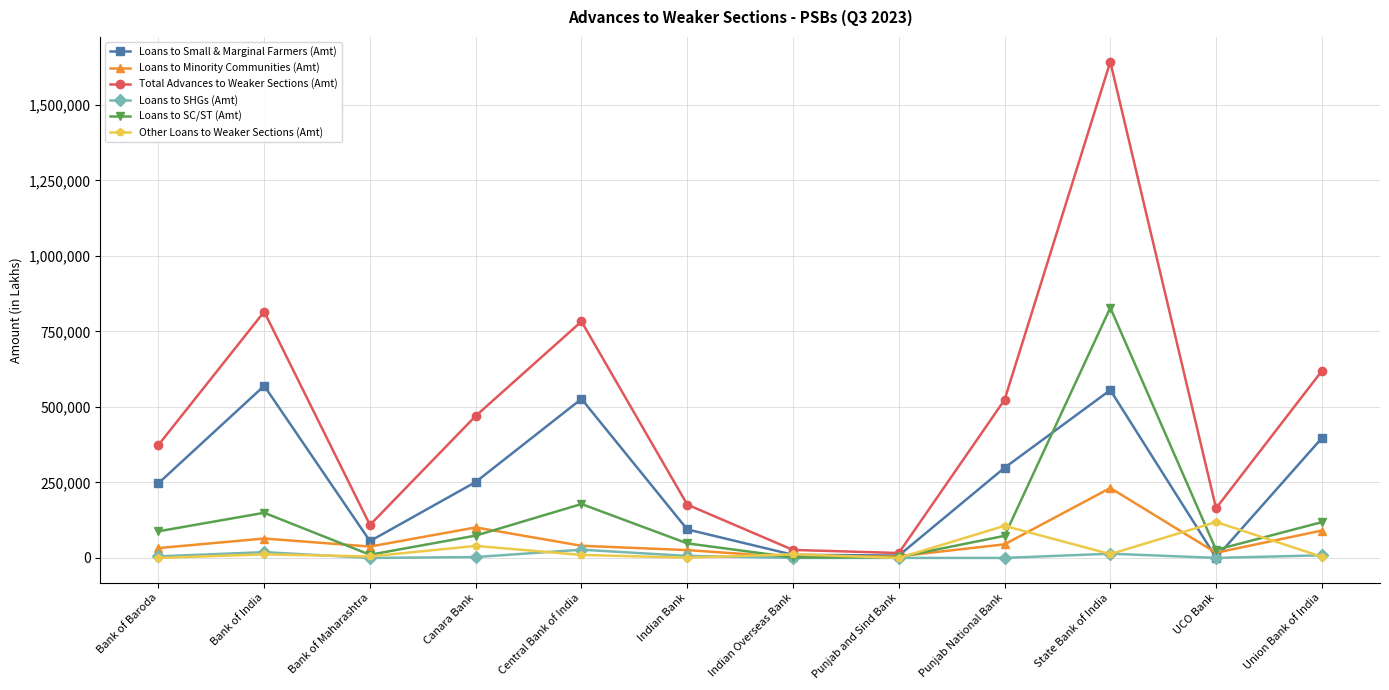

The Loans to Small & Marginal Farmers (Amt) series shows 947796.1 at Bank of India. True or false?

False